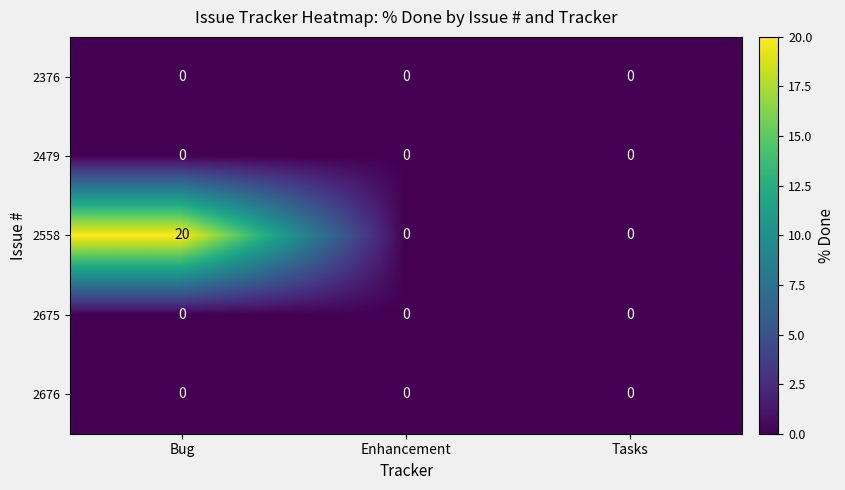

At how many categories does at least one series exceed 18?

1